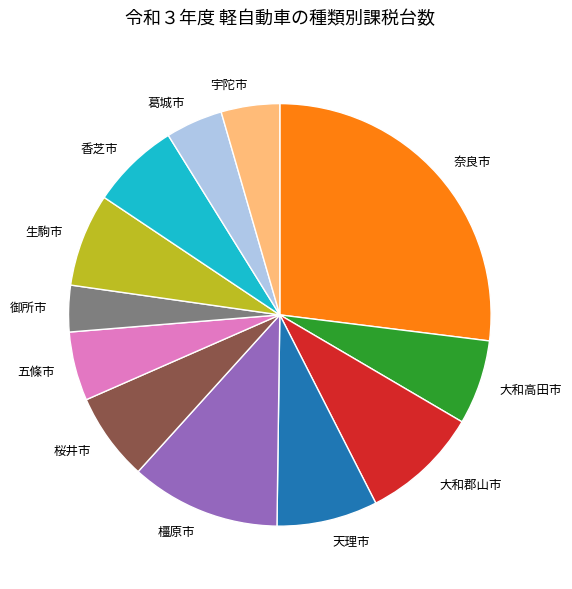

Combined, do 五條市 and 奈良市 account for over 50%?

No